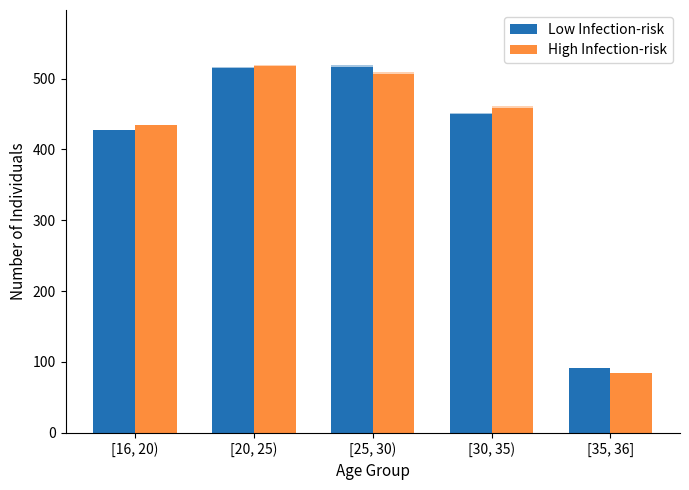

Reading right to left, extract all data points from this chart.

Low Infection-risk: [35, 36]=91	[30, 35)=450	[25, 30)=517	[20, 25)=515	[16, 20)=428
High Infection-risk: [35, 36]=84	[30, 35)=458	[25, 30)=507	[20, 25)=518	[16, 20)=435